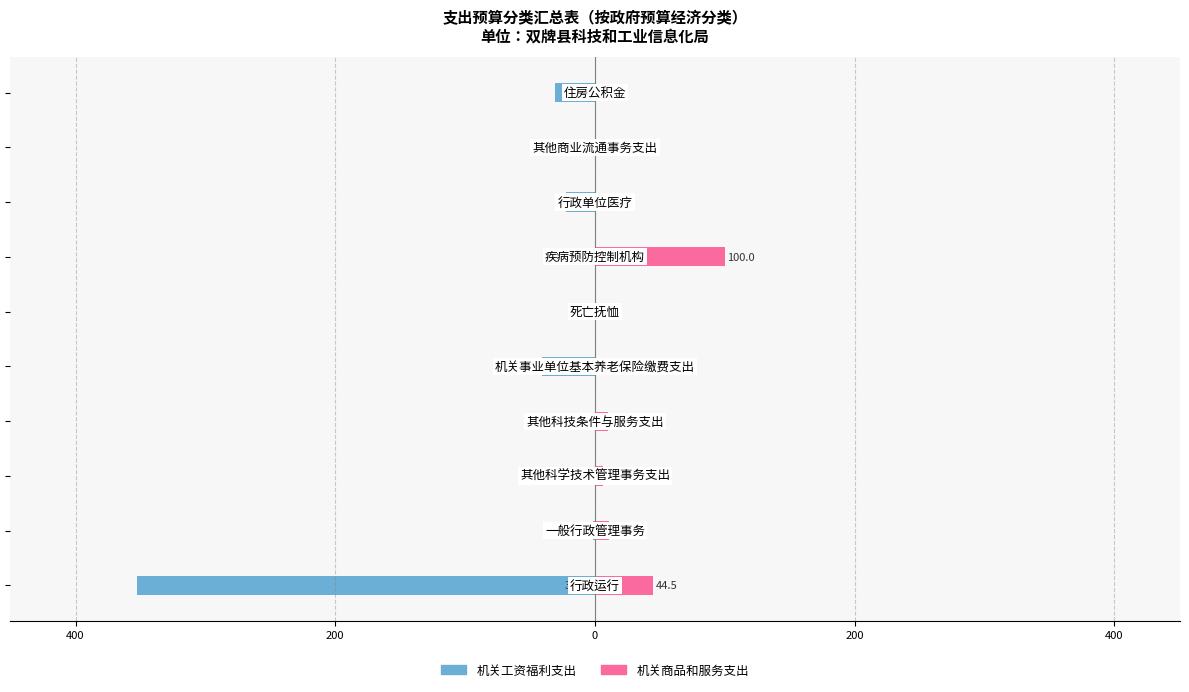

How many series are shown in this chart?

2